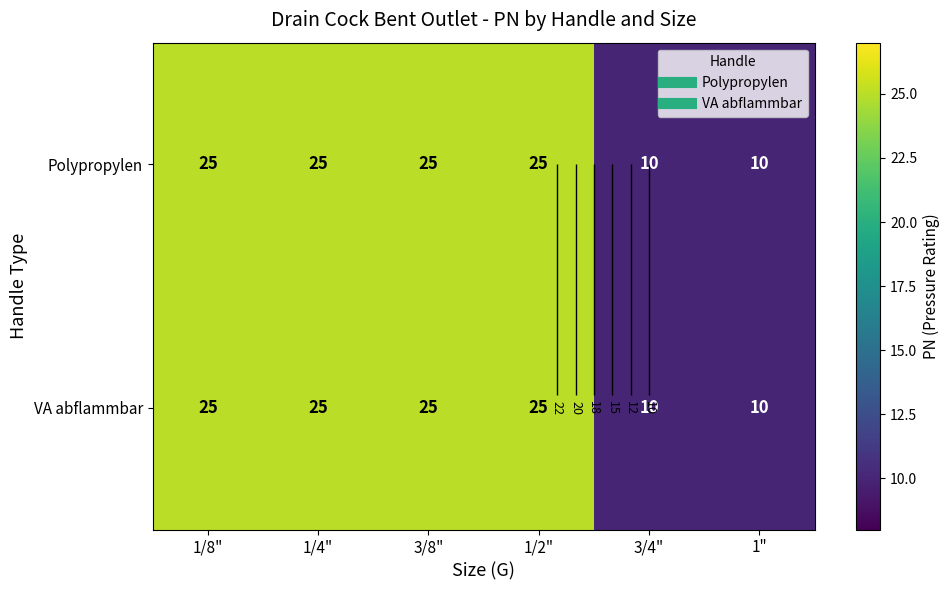

What is the minimum value for Polypropylen?

10